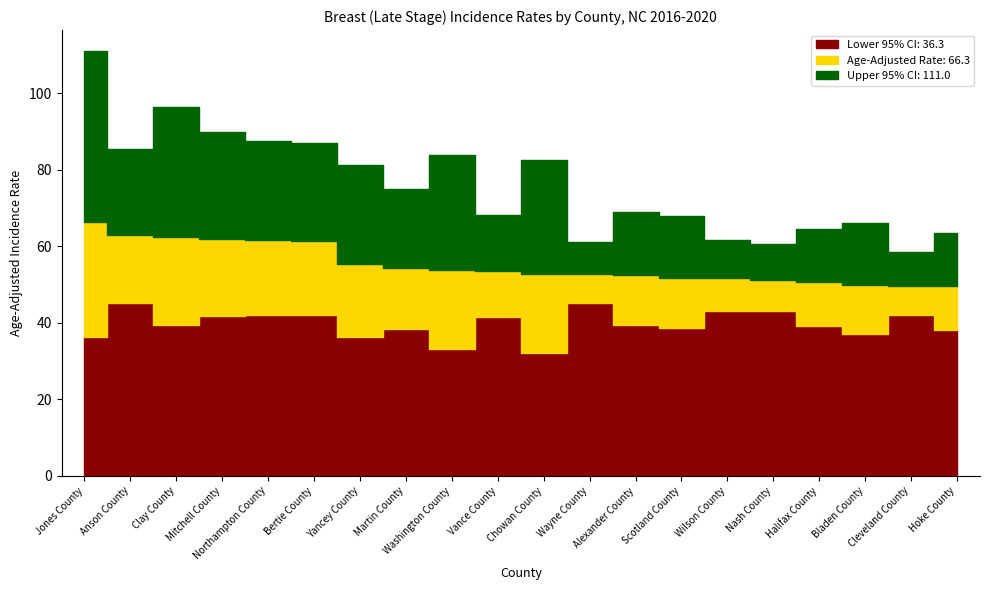

At which category is the sum across all series the highest?

Jones County